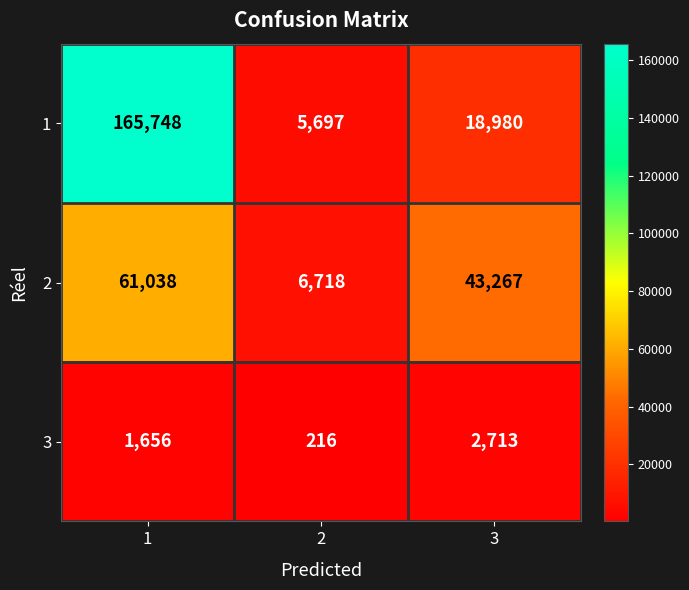

What is the total value across all series at 2?

12631